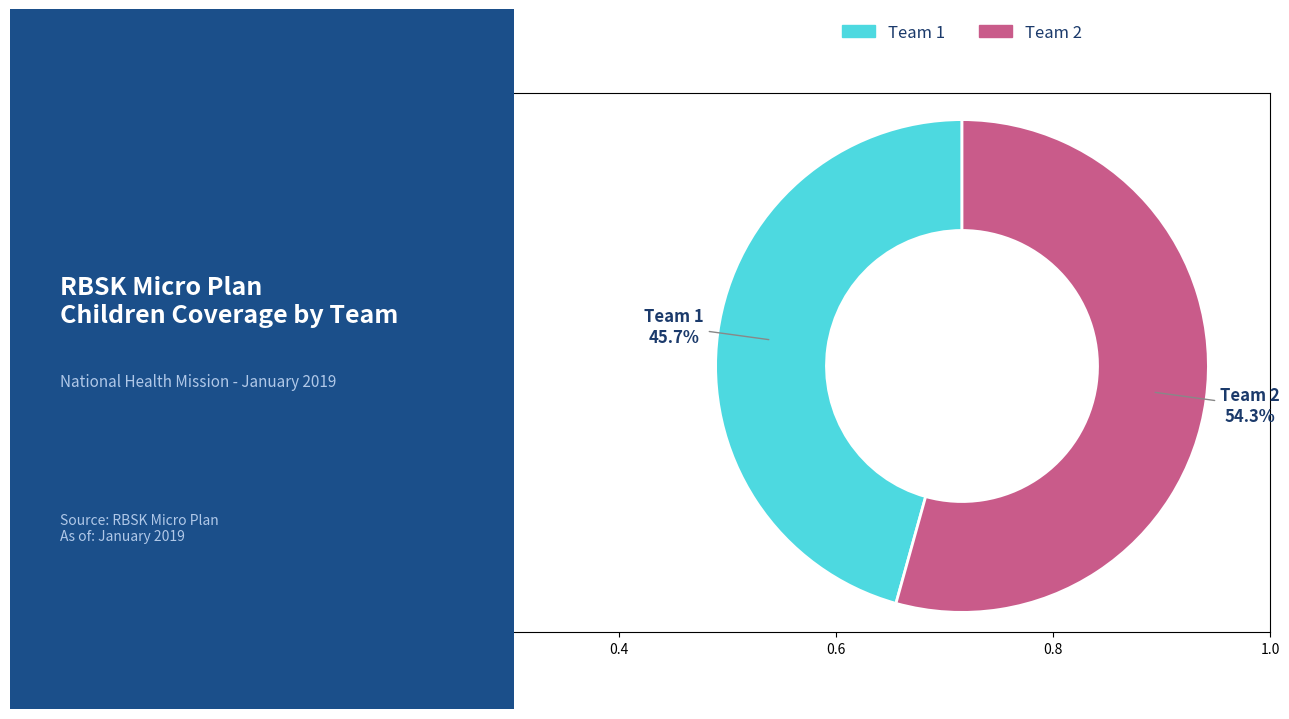

Which slice is the smallest?

Team 1